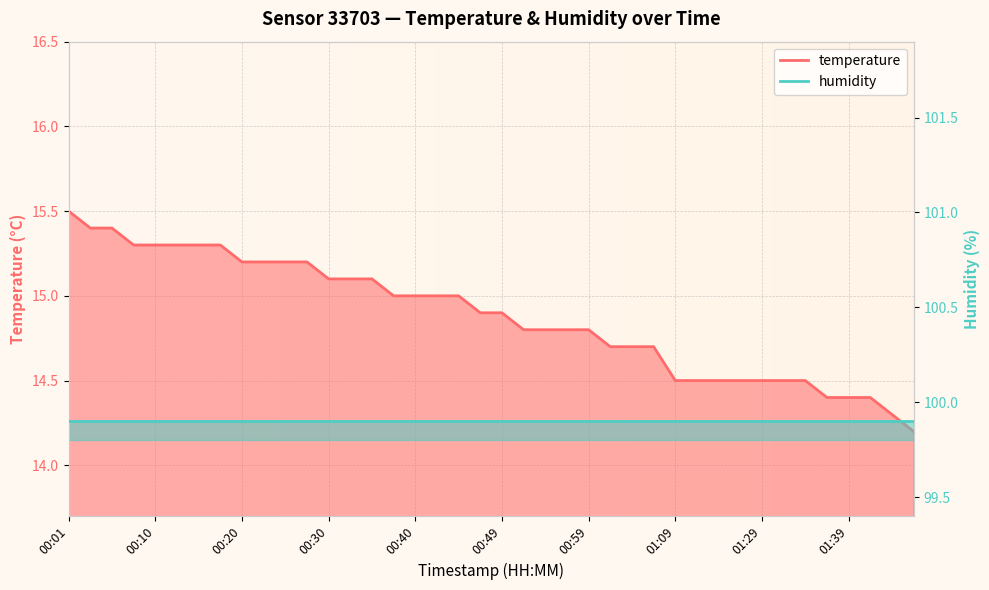

Between 01:09 and 00:25, which is larger?

00:25